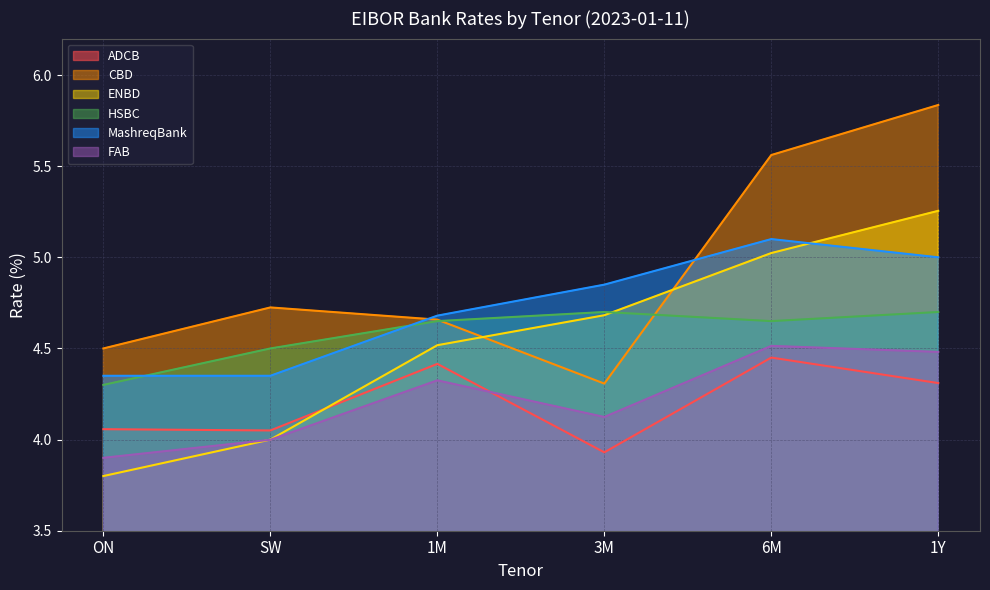

What is the difference between the CBD values at 3M and 6M?

1.3